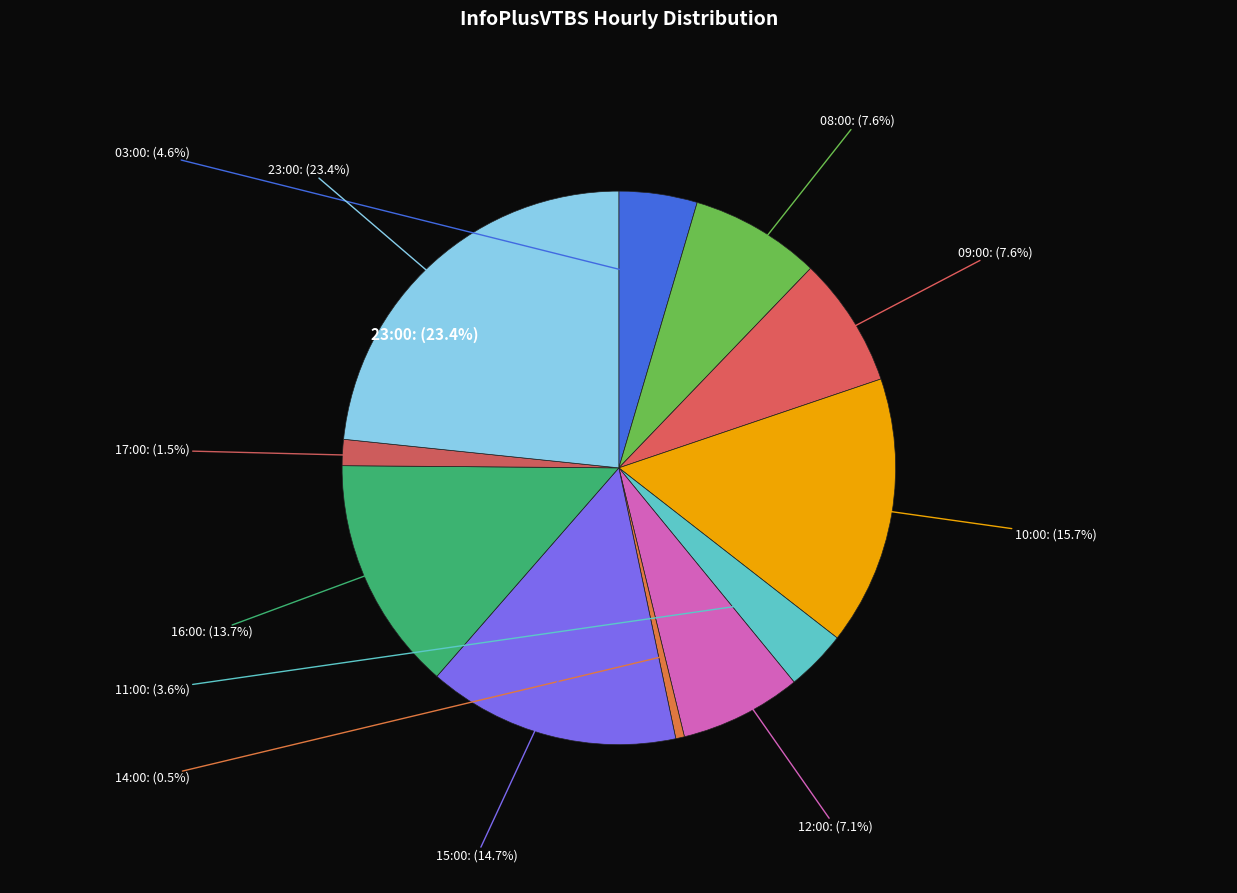

Count the number of slices in the pie.

11